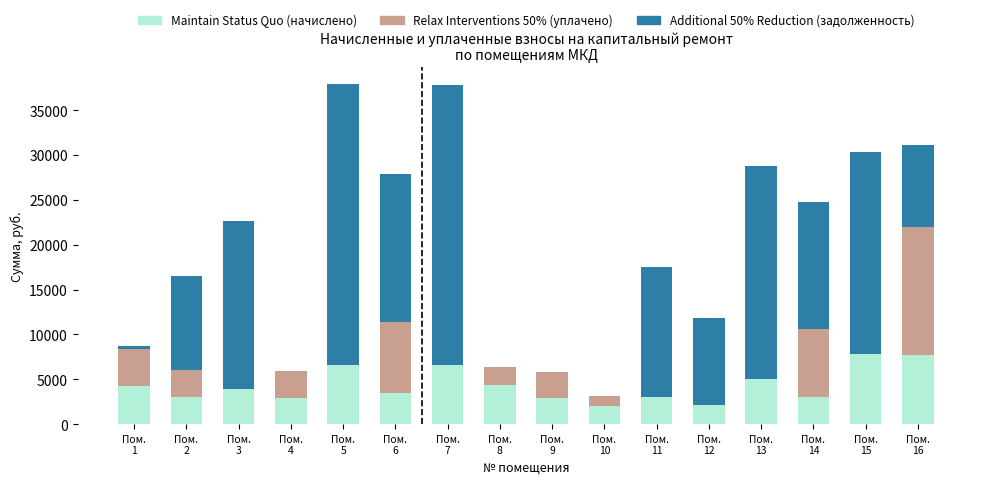

What is the maximum value for Maintain Status Quo (начислено)?

7770.1